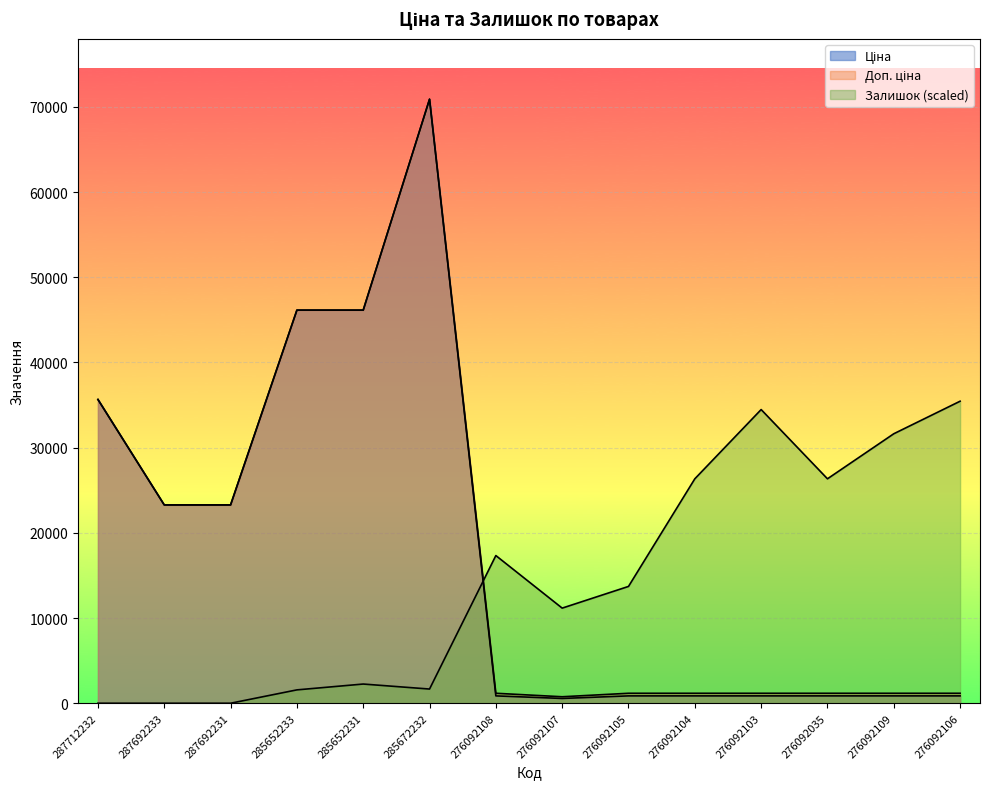

At which category is the sum across all series the highest?

285672232